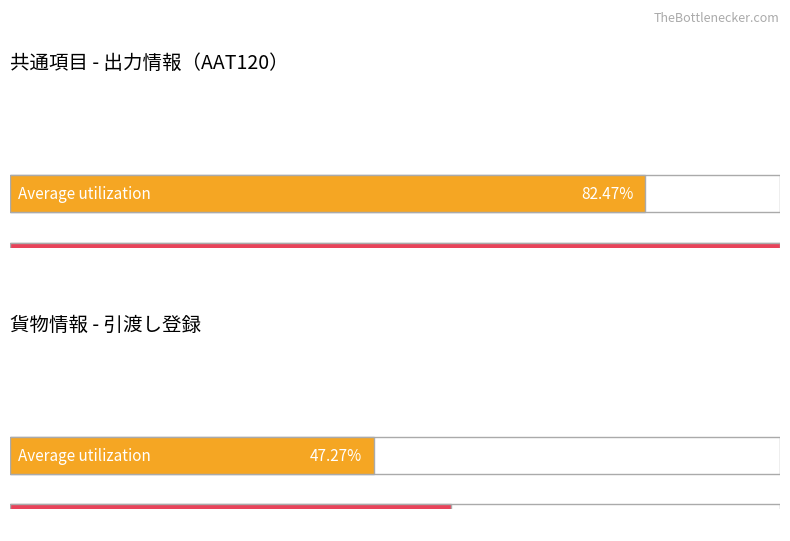

Rank the series by their average value, from lowest to highest.

Average utilization, Maximum utilization